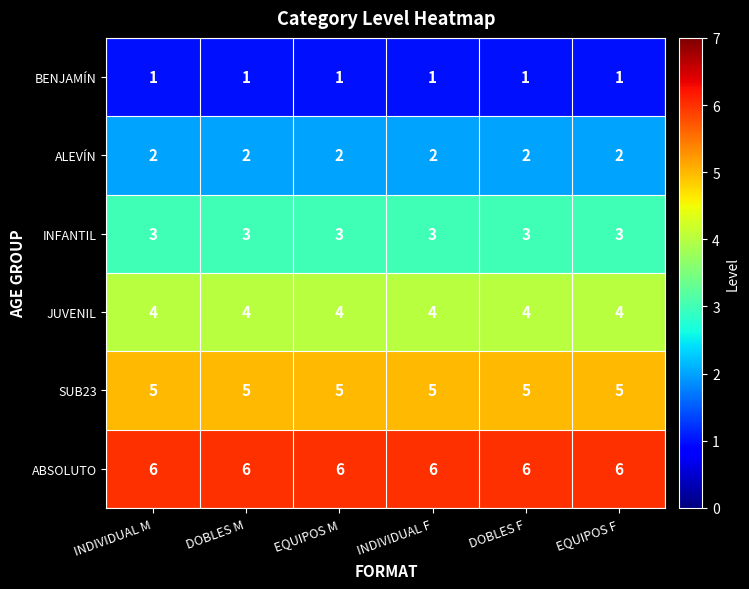

How many data points does each series have?

6